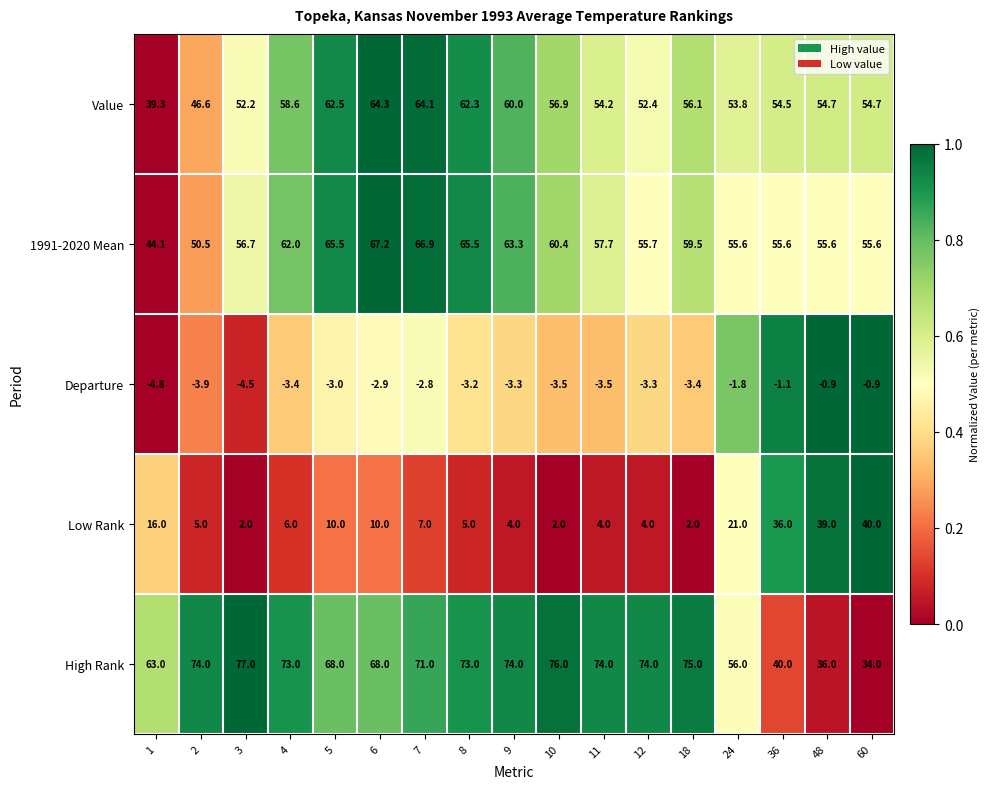

What is the total value across all series at 18?

189.2